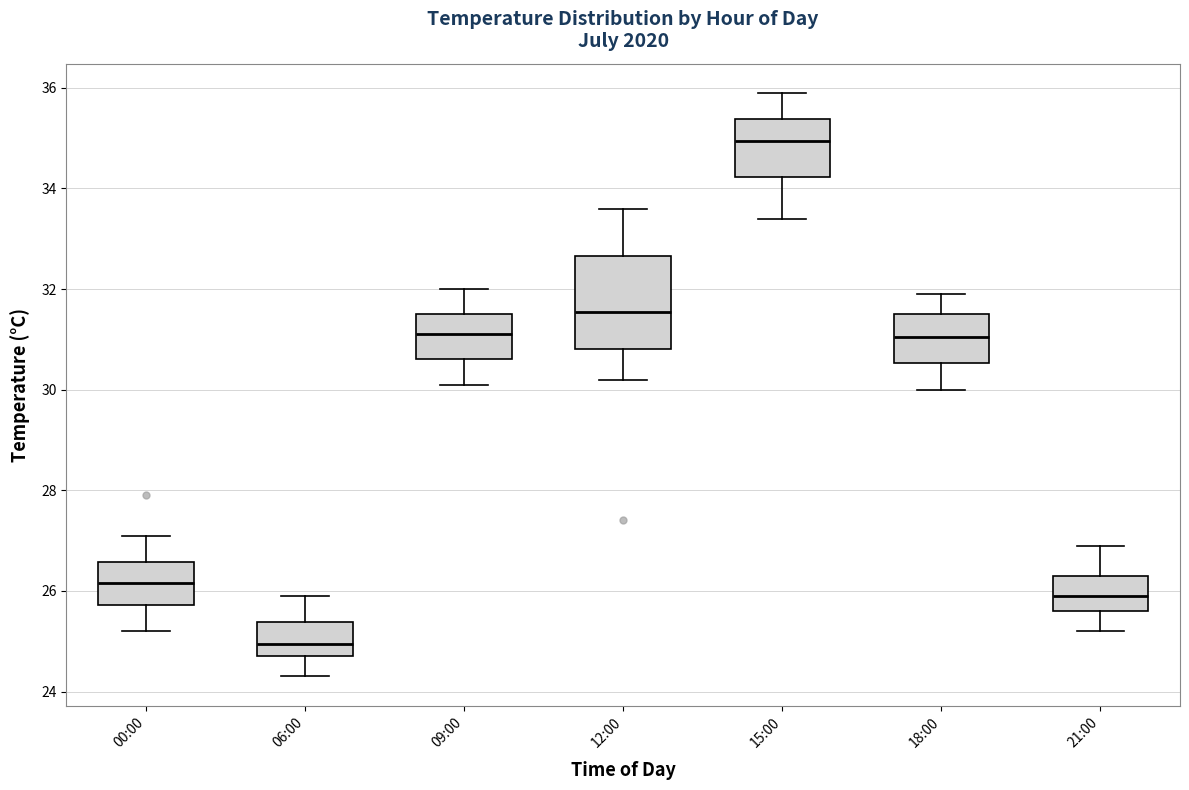

Which box is the tallest, from its lower edge to its upper edge?

12:00